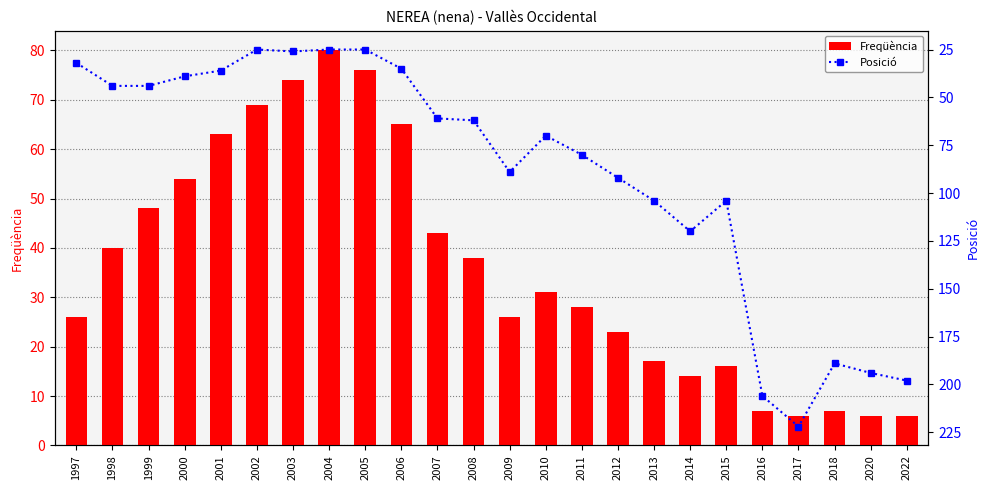

Count the number of categories in the chart.

24